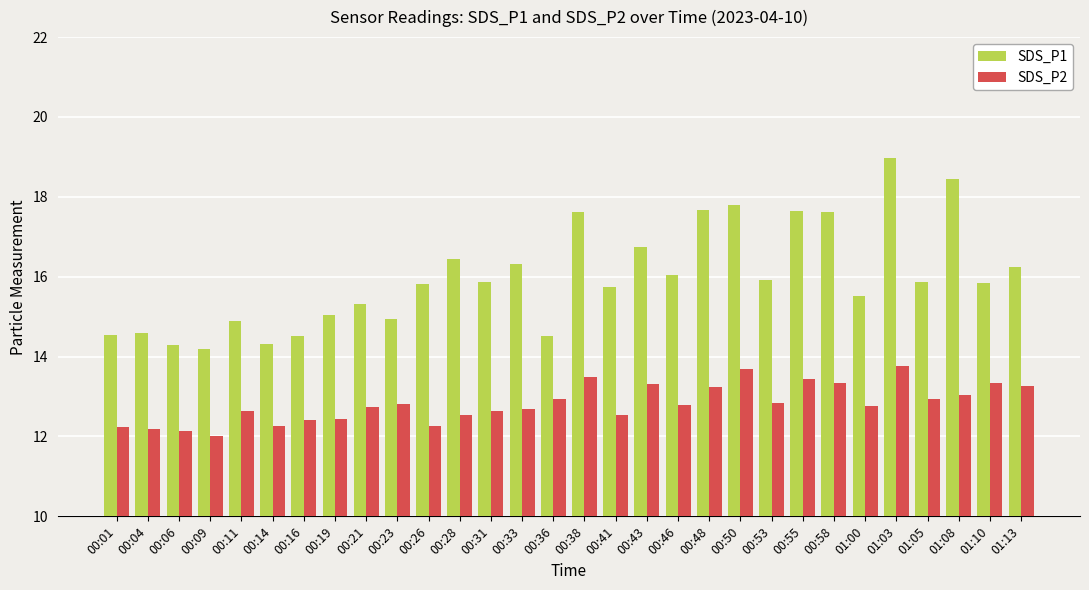

Which series has the largest total across all categories?

SDS_P1